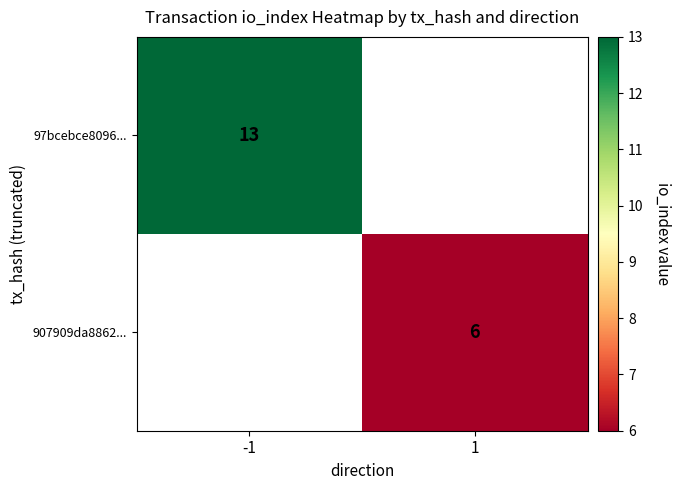

Which has a higher value, 1 or -1?

-1